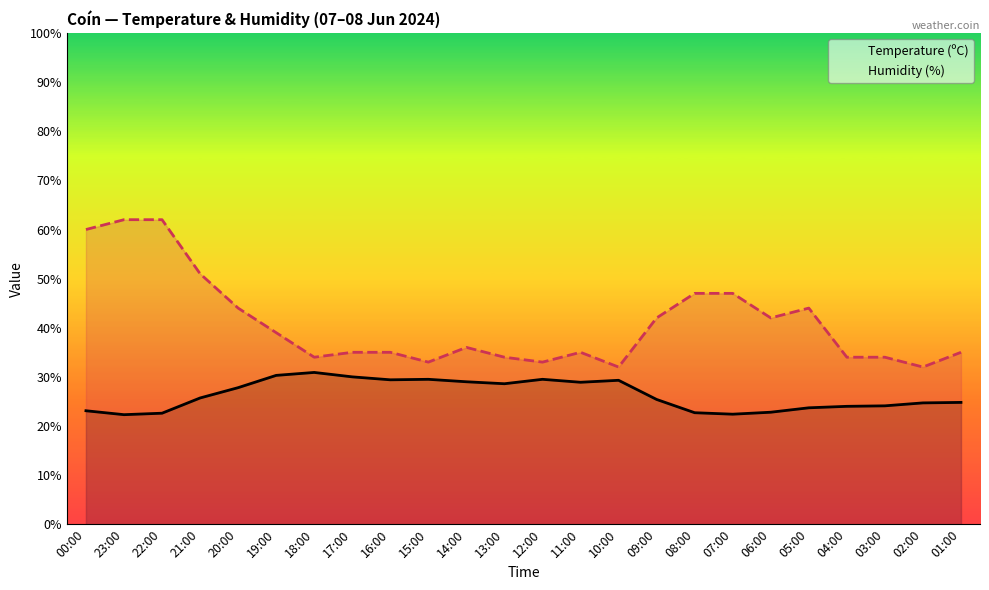

Which series has the widest spread of values?

Humidity (%)